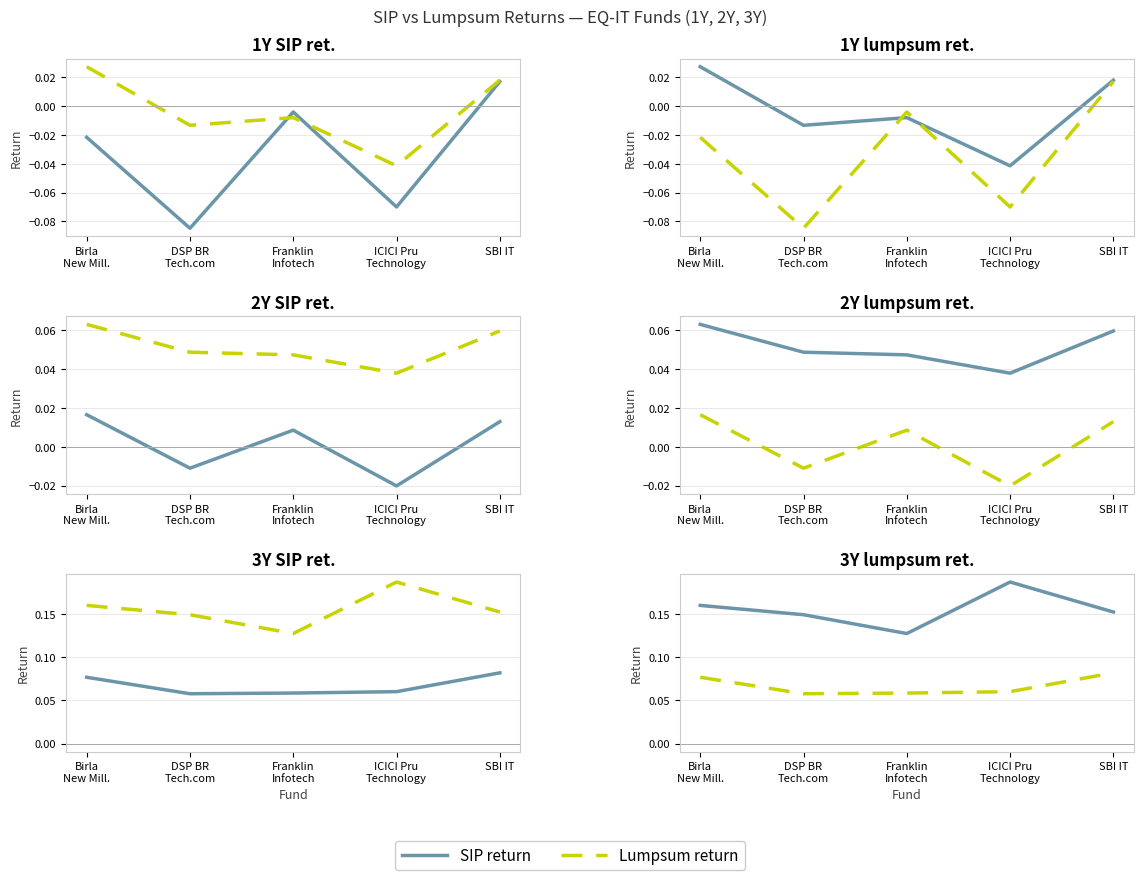

Is the value of SIP return at SBI IT greater than the value of Lumpsum return at ICICI Pru
Technology?

Yes